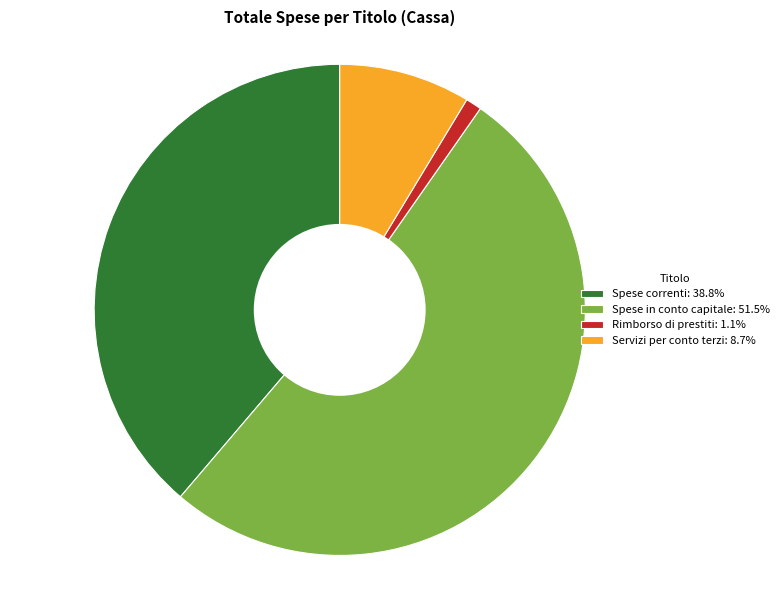

Does Servizi per conto terzi: 8.7% represent more than half of the total?

No